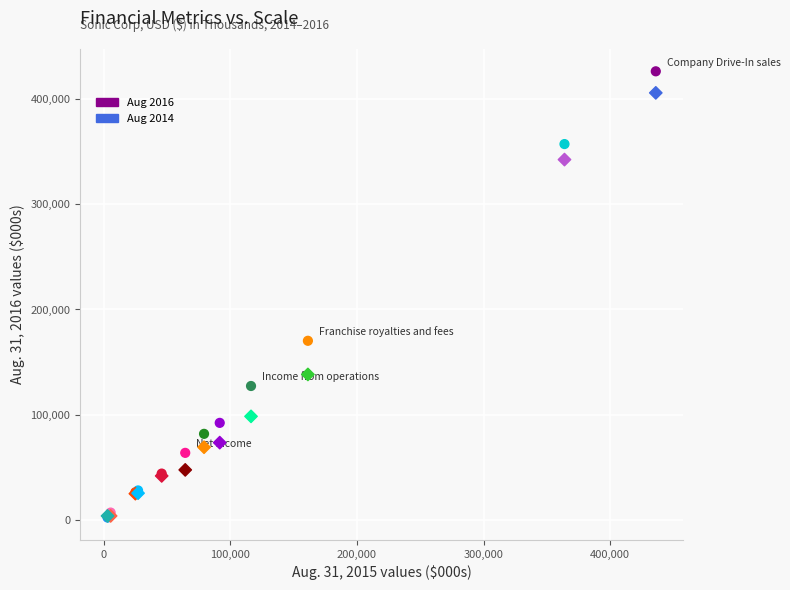

Across all series, what Y value is closest to 214271?

170319